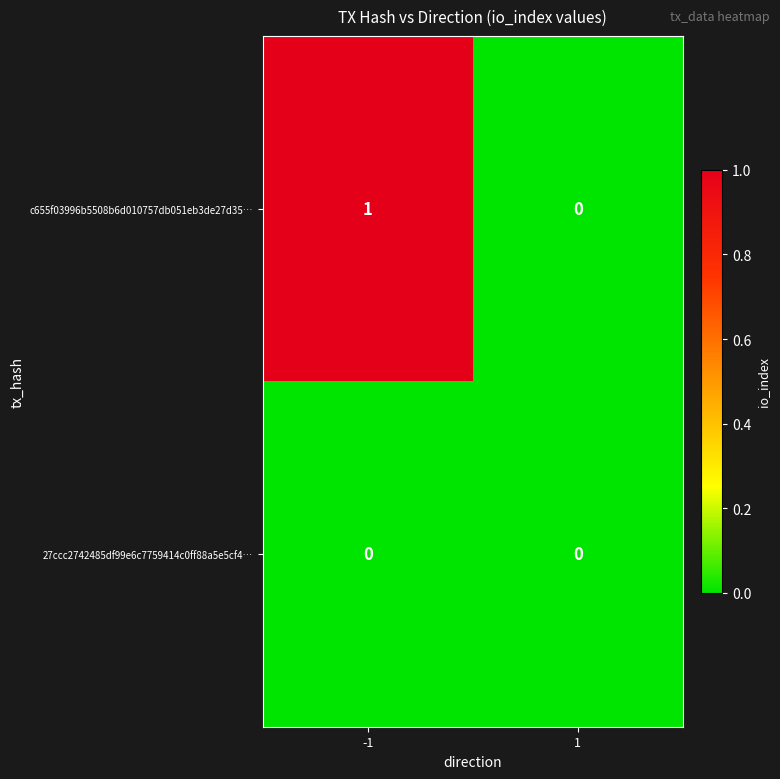

Reading right to left, what are all the values shown in this chart?

c655f03996b5508b6d010757db051eb3de27d35…: 0	1
27ccc2742485df99e6c7759414c0ff88a5e5cf4…: 0	0